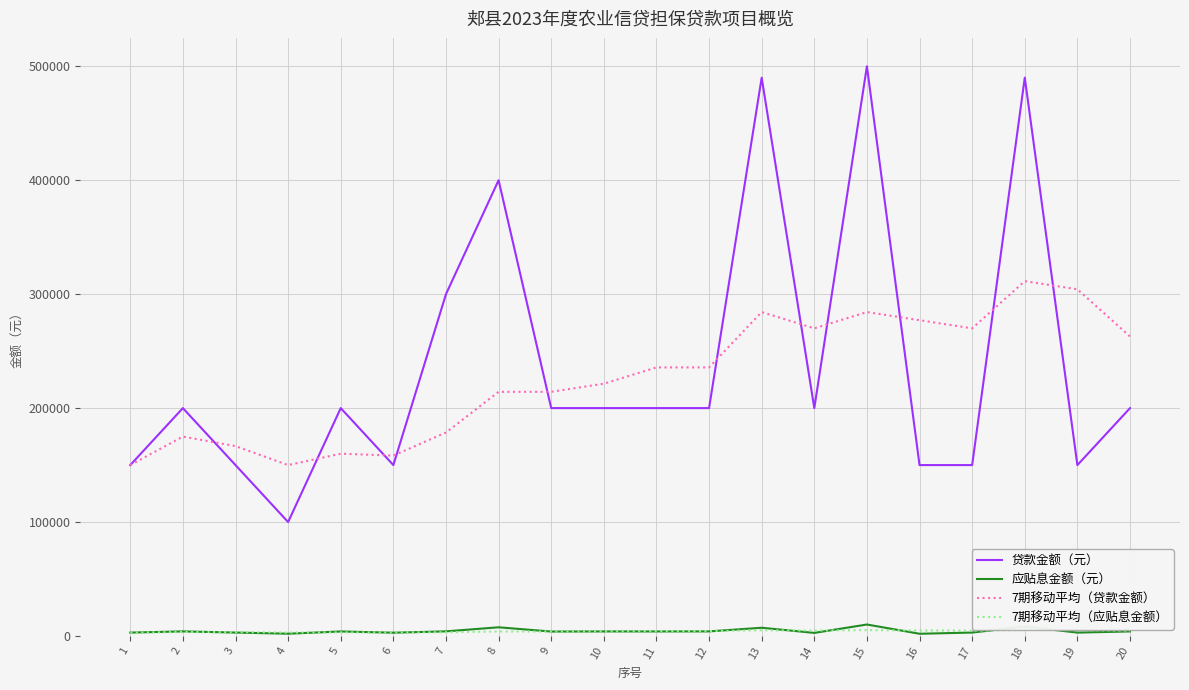

Which series changed the most between 17 and 18?

贷款金额（元）